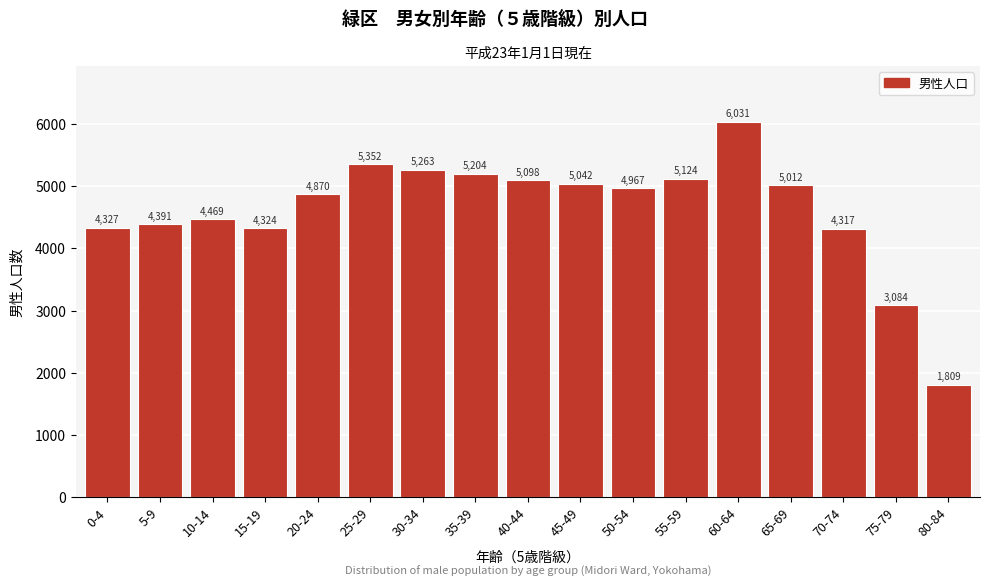

Reading left to right, transcribe all the data shown in this chart.

0-4=4327	5-9=4391	10-14=4469	15-19=4324	20-24=4870	25-29=5352	30-34=5263	35-39=5204	40-44=5098	45-49=5042	50-54=4967	55-59=5124	60-64=6031	65-69=5012	70-74=4317	75-79=3084	80-84=1809